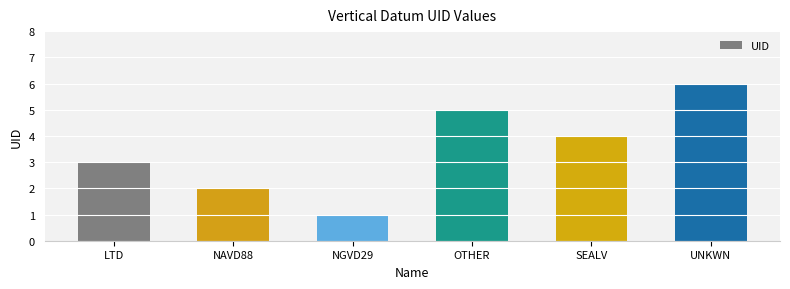

Read the value at NAVD88.

2